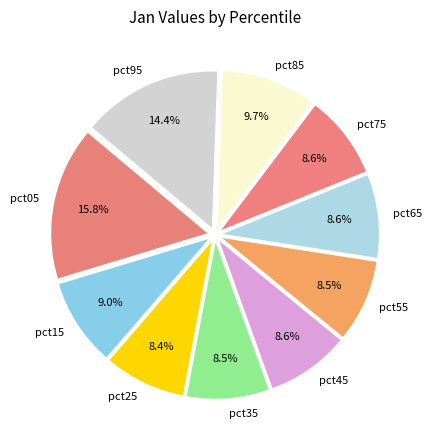

How much of the chart is everything except pct25?

91.6%